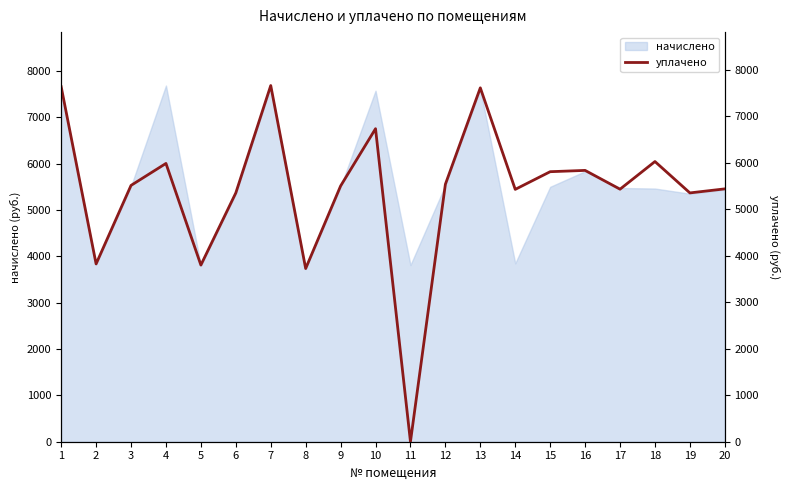

What is the average value?

5411.4